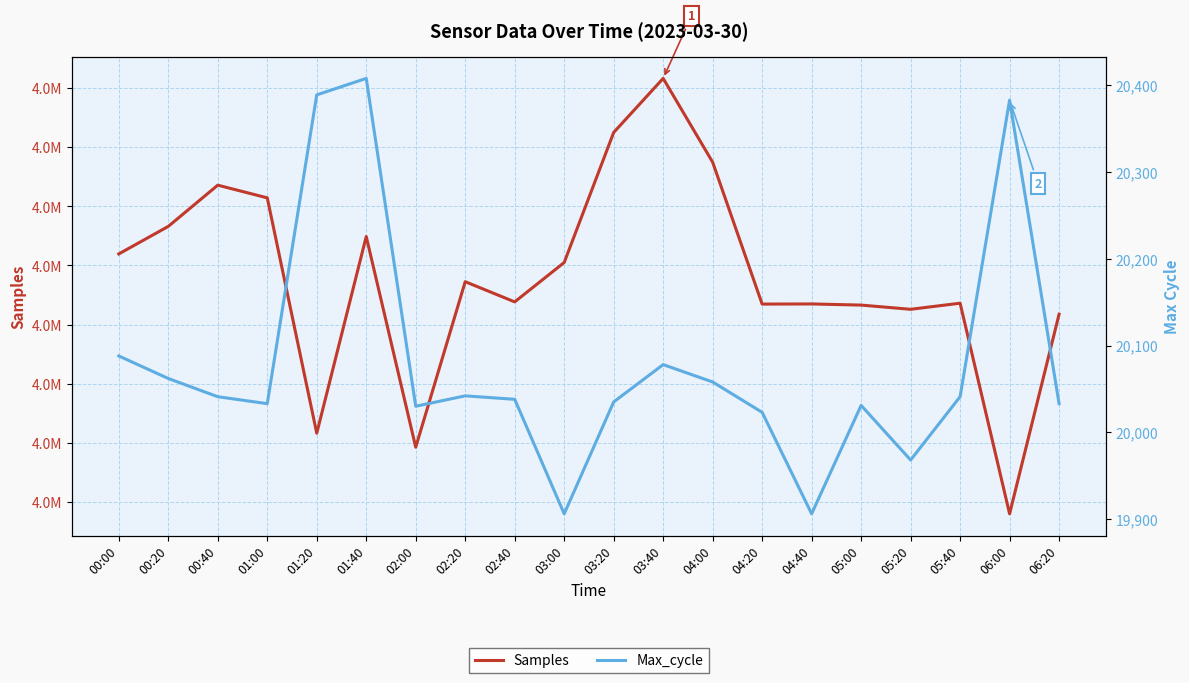

How many interior local peaks does the Samples series have?

6